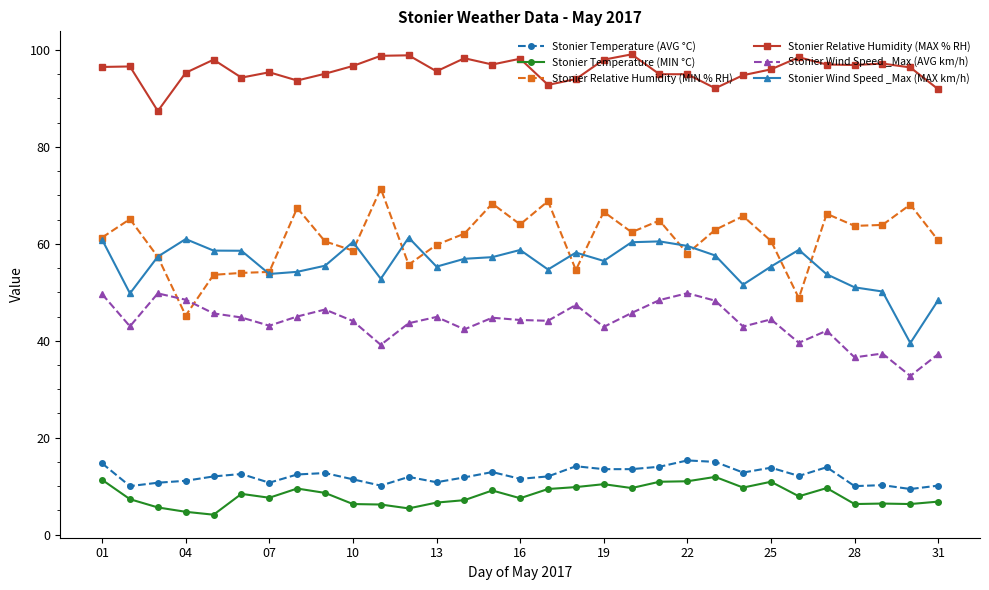

What is the smallest value displayed?

4.1